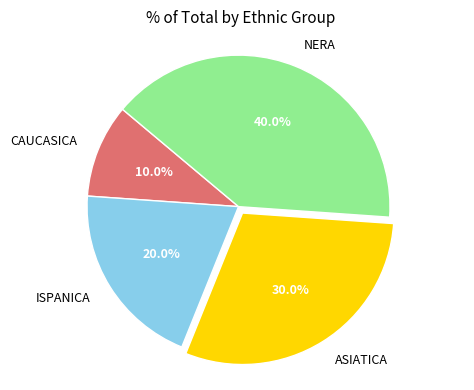

What is the ratio of the value at NERA to the value at ASIATICA?

1.3